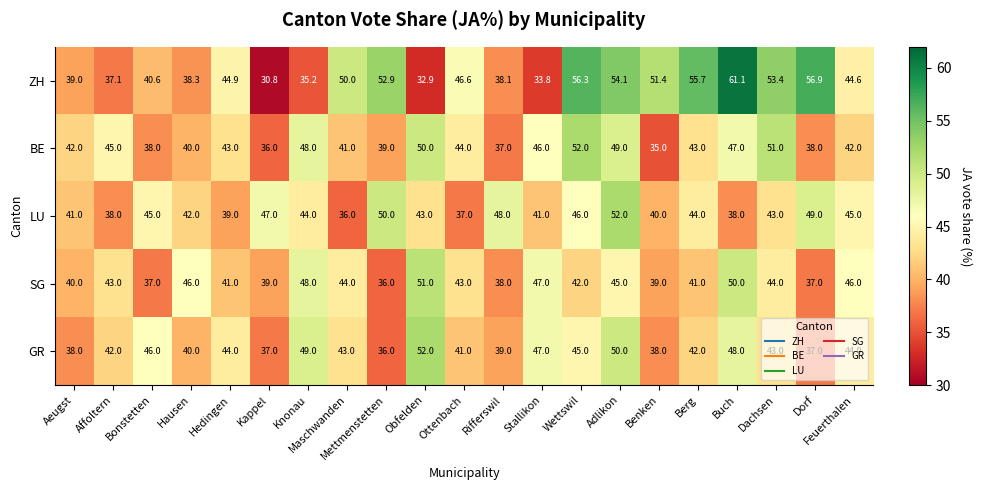

What is the average value of the GR series?

42.9